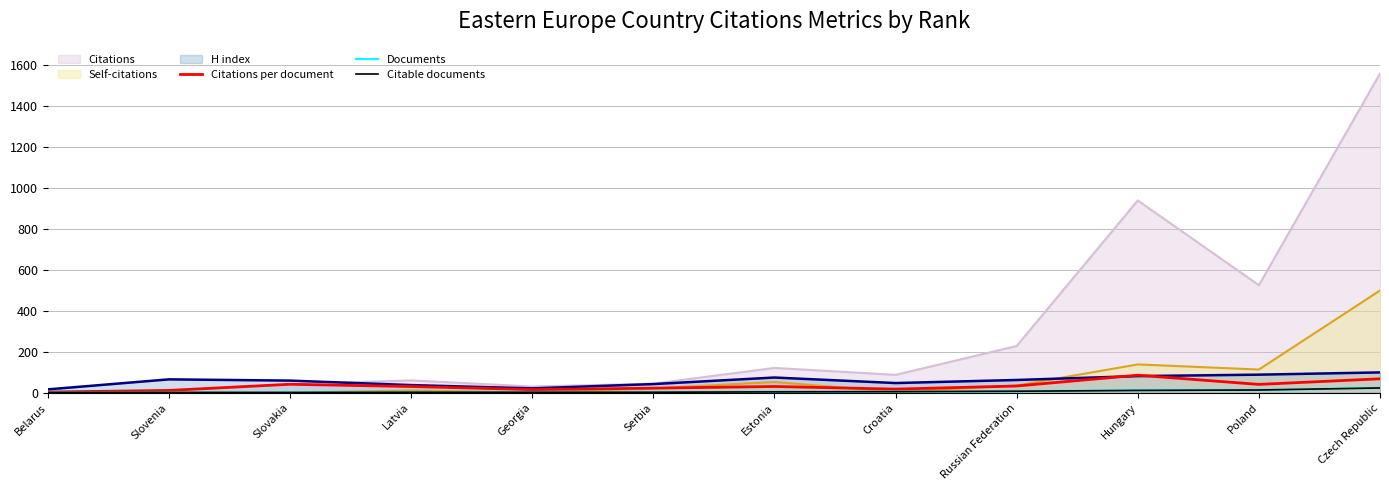

Does the chart display data point markers on the line(s)?

No